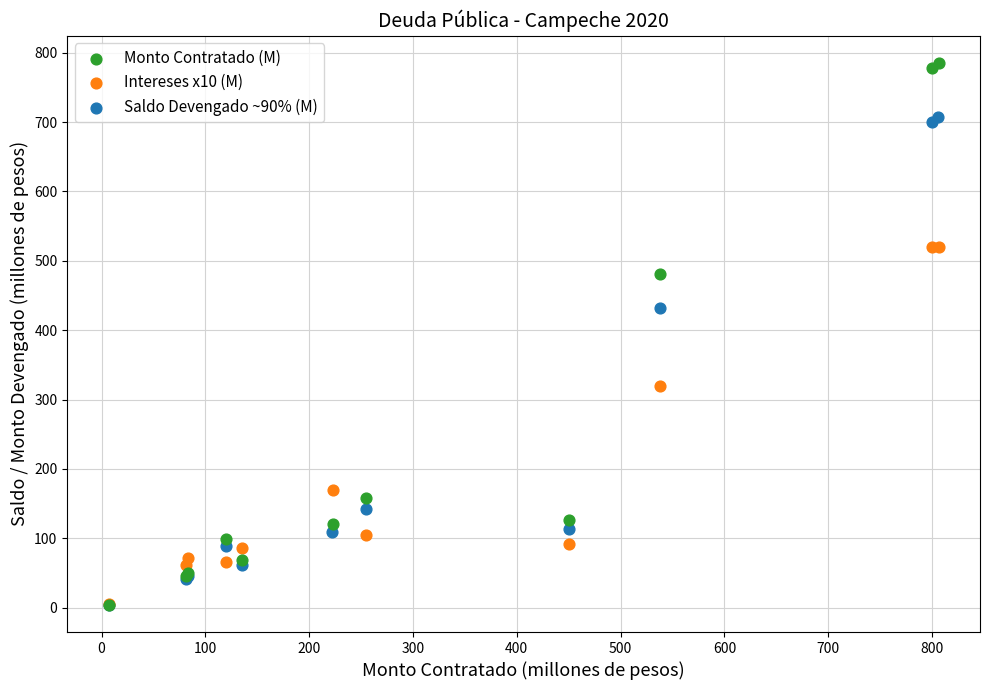

Which series has the widest spread of Y values?

Monto Contratado (M)